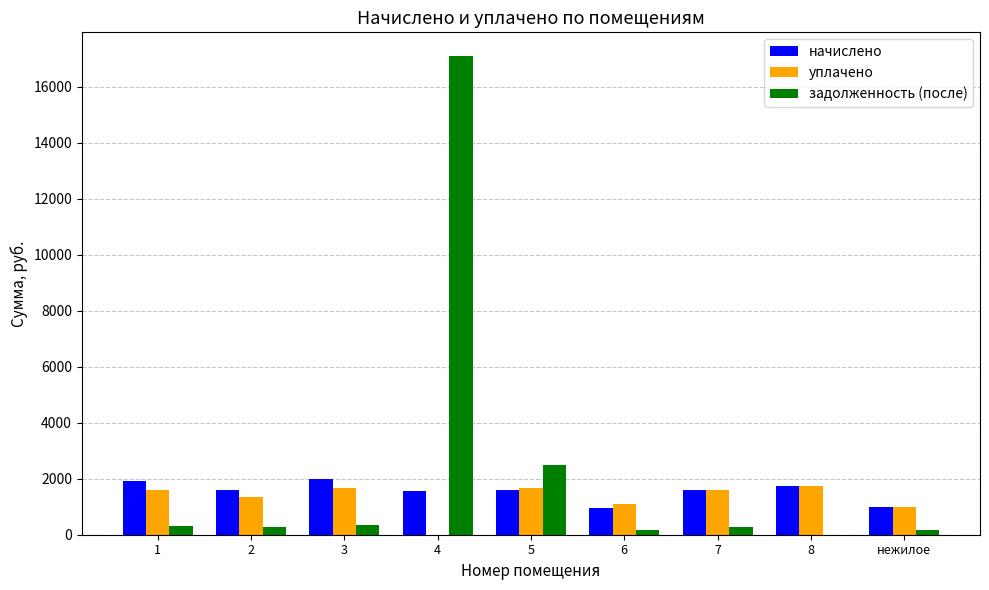

The value of уплачено at 7 is 1603.8. True or false?

True